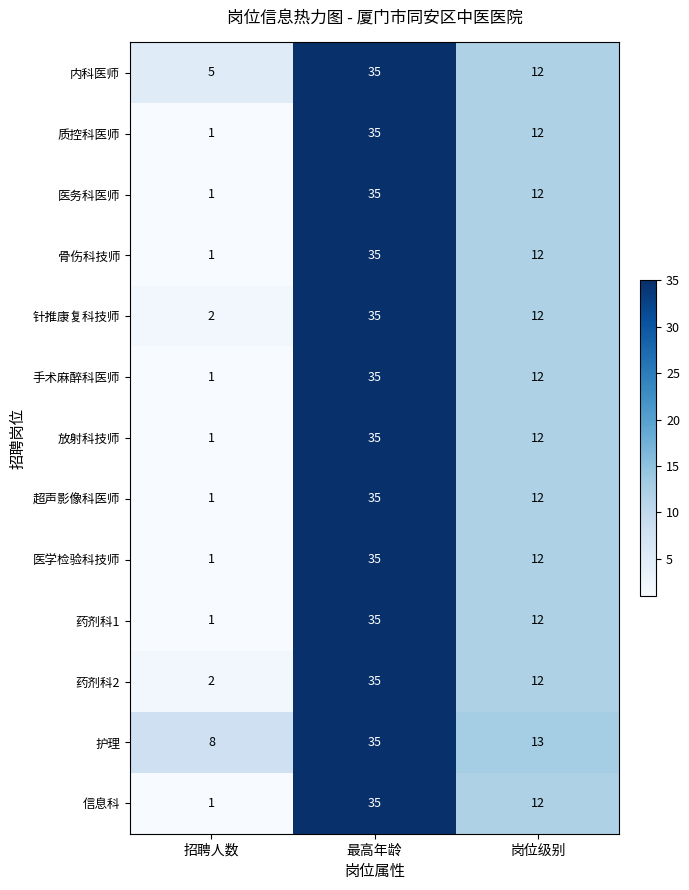

Where is 质控科医师 nearest to the value 18?

岗位级别